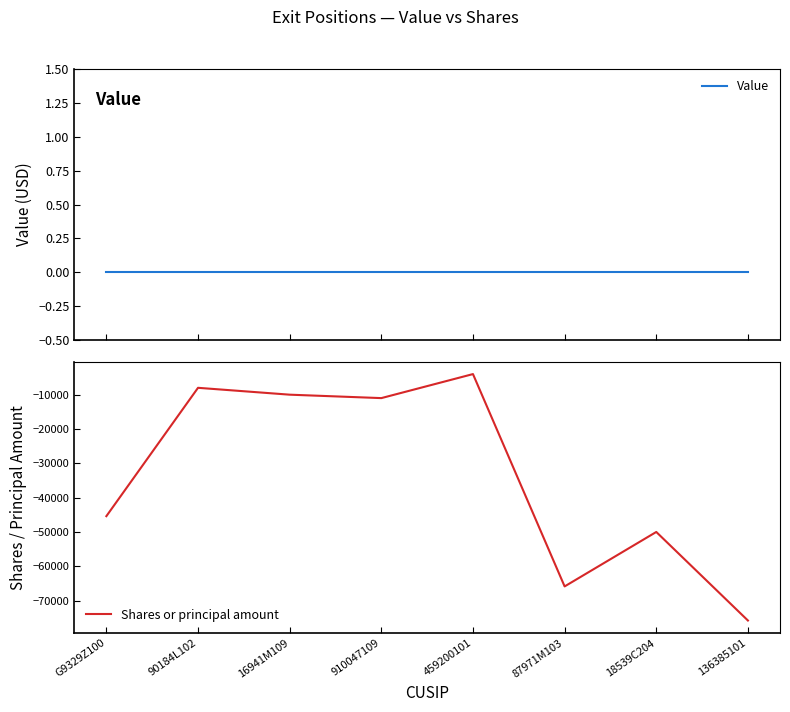

Between G9329Z100 and 16941M109, which series saw the biggest shift?

Shares or principal amount